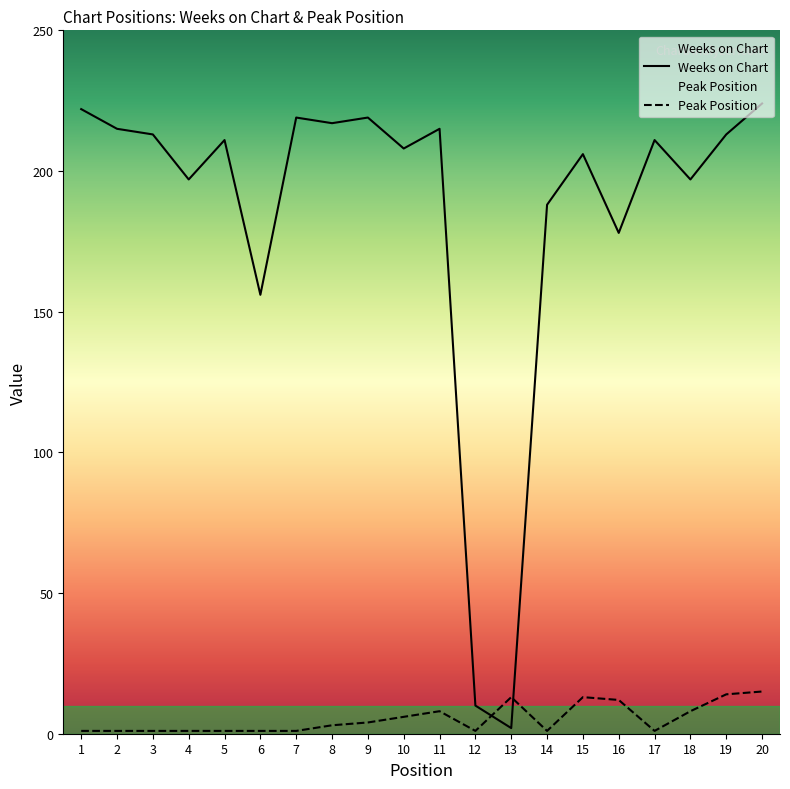

Between 5 and 7, which is larger?

7